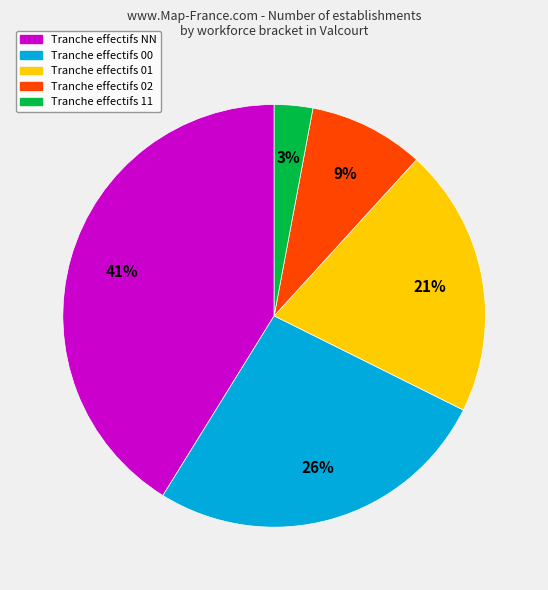

To the nearest percent, what is the average slice percentage?

20%